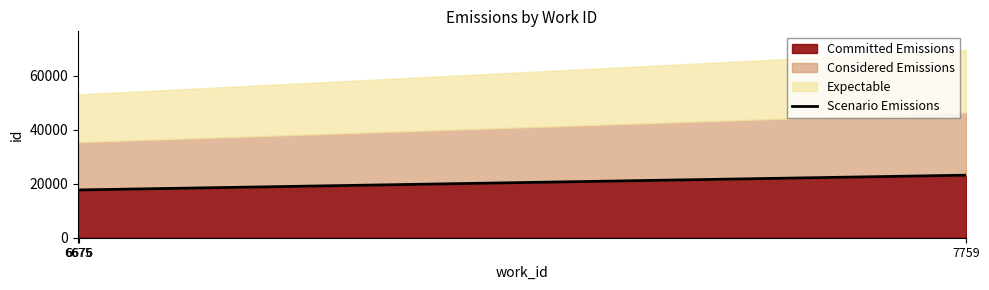

Reading left to right, what are all the values shown in this chart?

17699	17700	23172